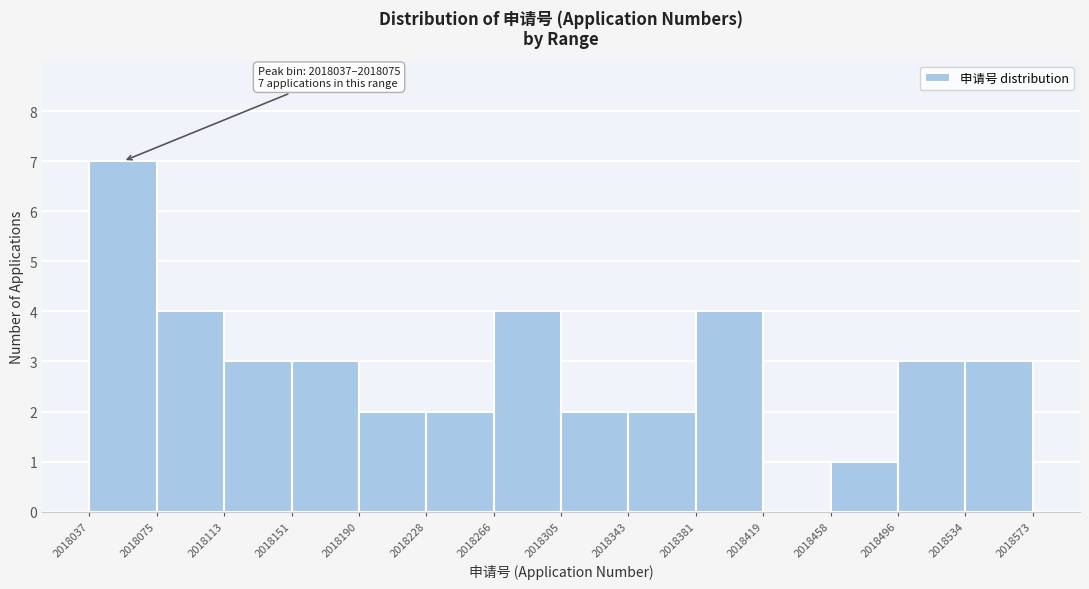

Over which range of the x-axis is the bar tallest?

2018037 to 2018075